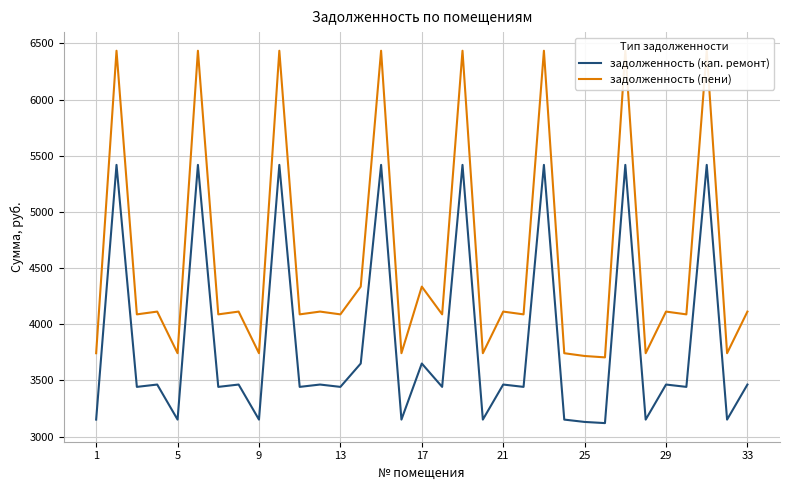

How many lines are shown in the chart?

2